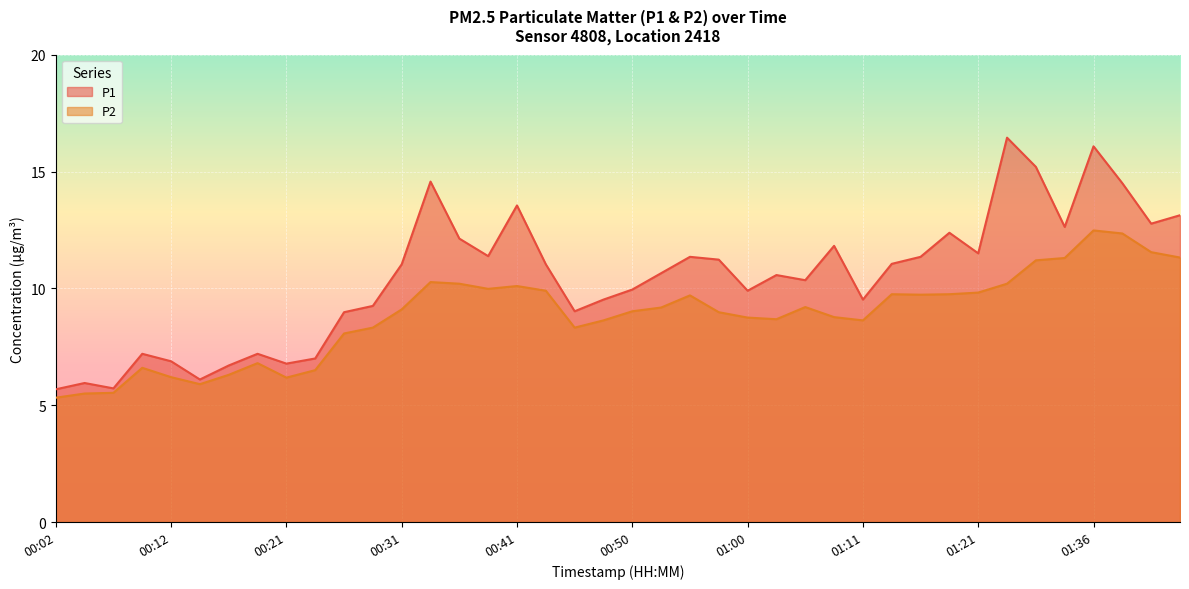

Reading left to right, what are all the values shown in this chart?

P1: 00:02=5.7	00:04=6.0	00:07=5.7	00:09=7.2	00:12=6.9	00:14=6.1	00:16=6.7	00:19=7.2	00:21=6.8	00:24=7.0	00:26=9.0	00:29=9.2	00:31=11.0	00:33=14.6	00:36=12.1	00:38=11.4	00:41=13.6	00:43=11.0	00:46=9.0	00:48=9.5	00:50=9.9	00:53=10.7	00:55=11.3	00:58=11.2	01:00=9.9	01:03=10.6	01:05=10.3	01:08=11.8	01:11=9.5	01:13=11.1	01:16=11.3	01:18=12.4	01:21=11.5	01:23=16.4	01:25=15.2	01:30=12.6	01:36=16.1	01:43=14.5	01:46=12.8	01:48=13.1
P2: 00:02=5.3	00:04=5.5	00:07=5.5	00:09=6.6	00:12=6.2	00:14=5.9	00:16=6.3	00:19=6.8	00:21=6.2	00:24=6.5	00:26=8.1	00:29=8.3	00:31=9.1	00:33=10.3	00:36=10.2	00:38=10.0	00:41=10.1	00:43=9.9	00:46=8.3	00:48=8.6	00:50=9.0	00:53=9.2	00:55=9.7	00:58=9.0	01:00=8.8	01:03=8.7	01:05=9.2	01:08=8.8	01:11=8.6	01:13=9.8	01:16=9.7	01:18=9.8	01:21=9.8	01:23=10.2	01:25=11.2	01:30=11.3	01:36=12.5	01:43=12.3	01:46=11.6	01:48=11.3